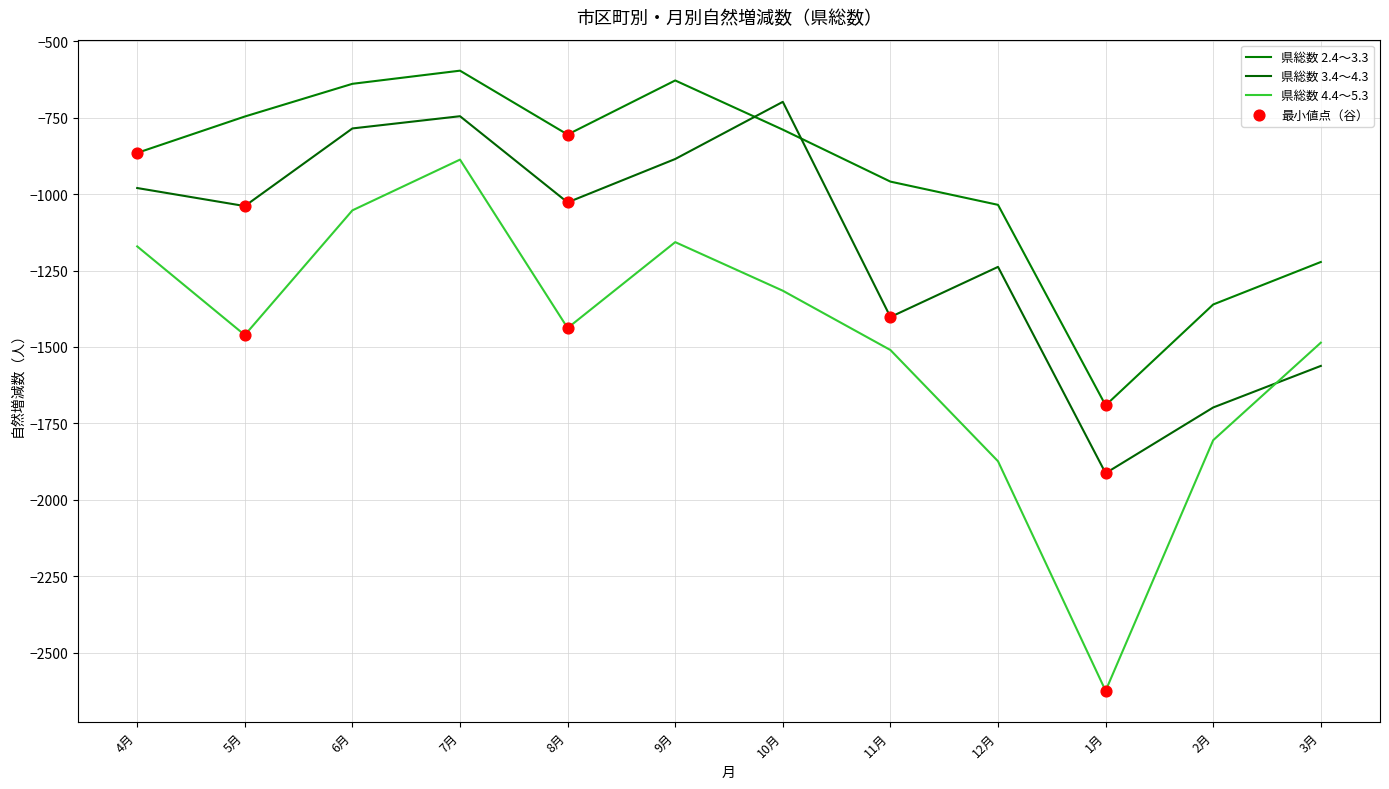

Which series has the largest total across all categories?

県総数 2.4～3.3